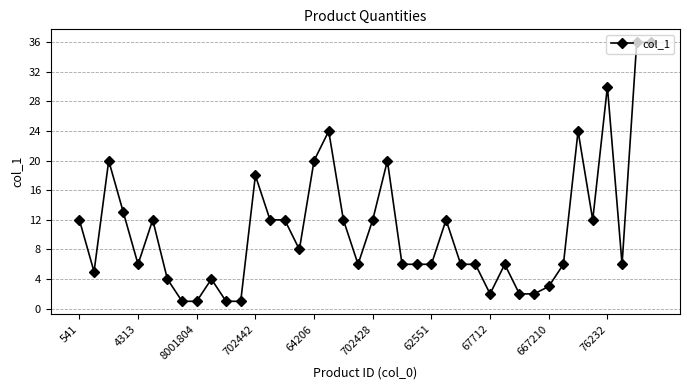

True or false: there are more than 2 points higher than both neighbors.

True